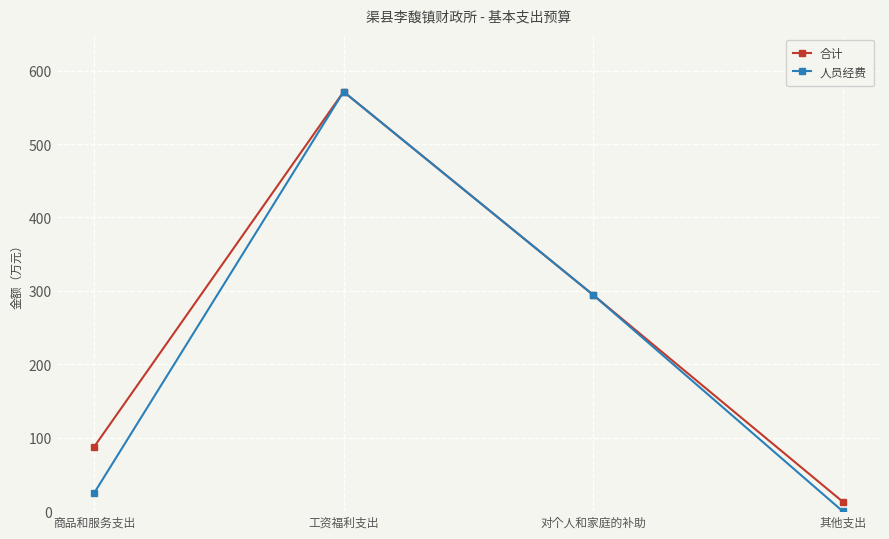

Which category has the highest value in the 合计 series?

工资福利支出